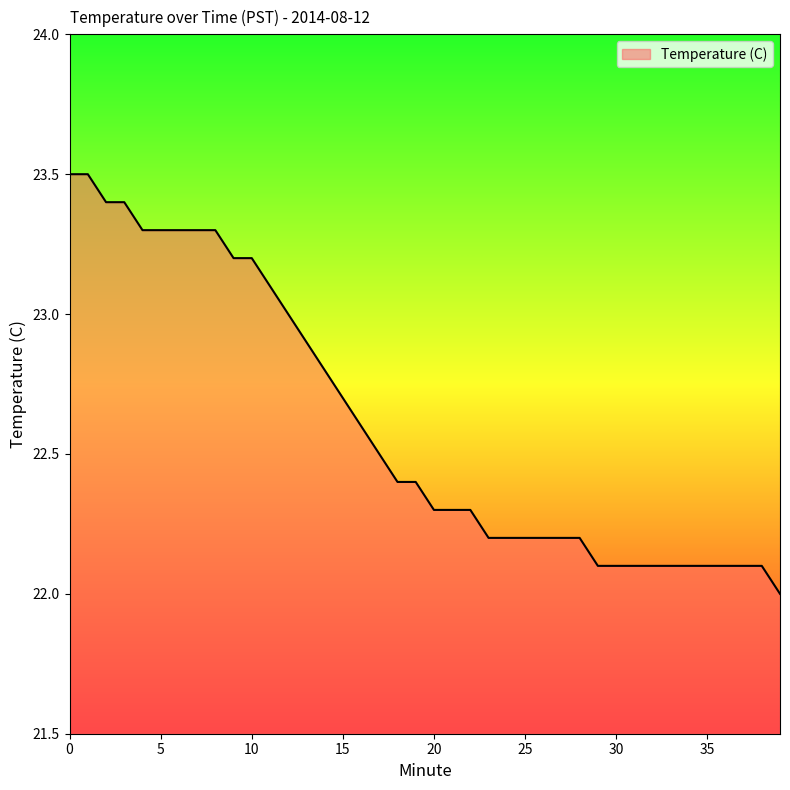

What is the maximum value shown in the chart?

23.5